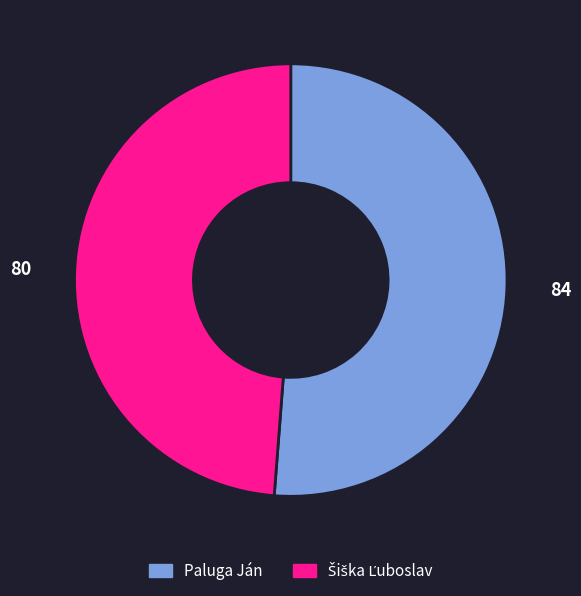

What is the majority slice?

Paluga Ján